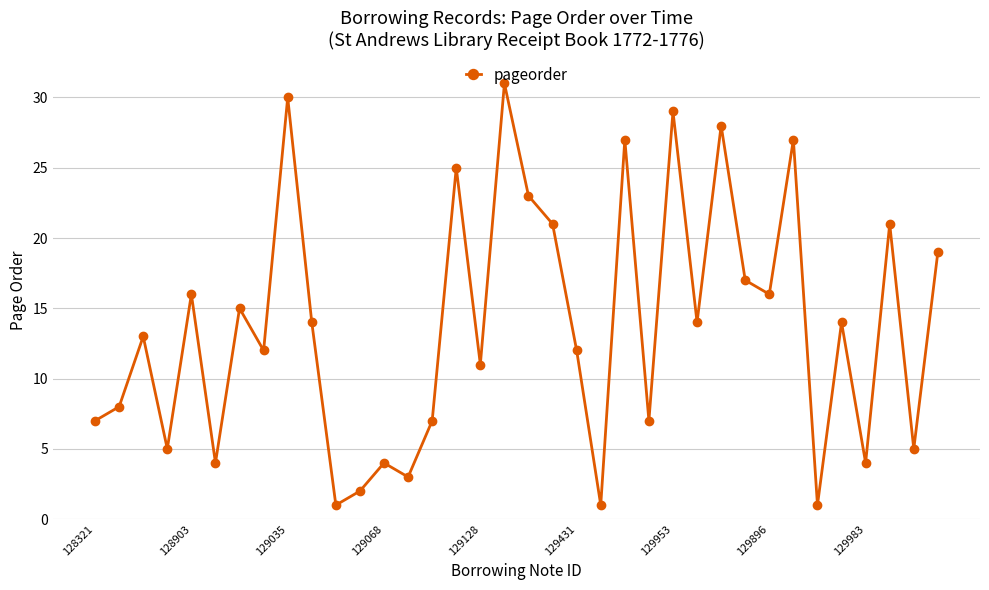

What is the maximum value shown in the chart?

31